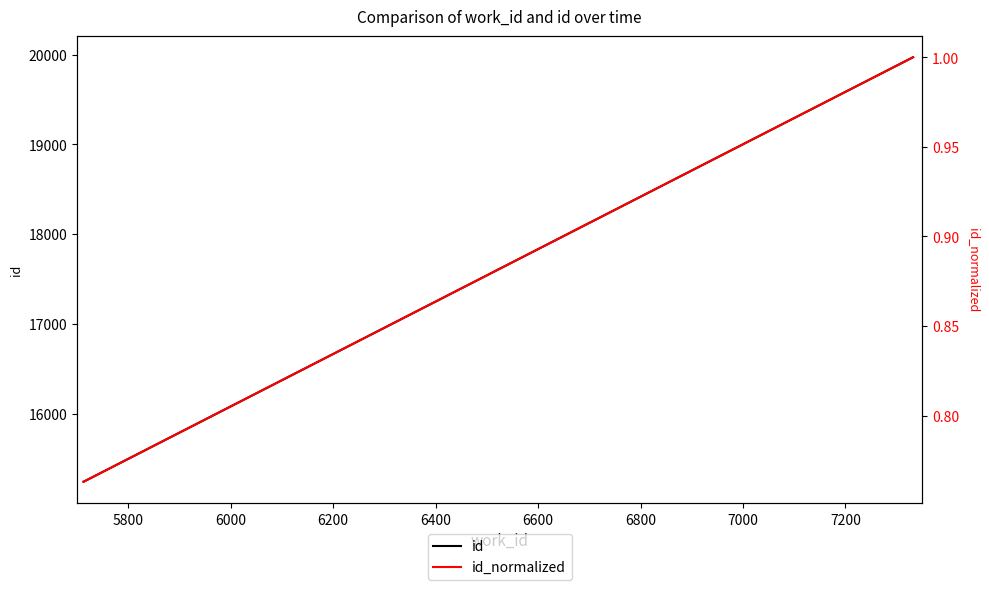

Which series has the widest spread of values?

id